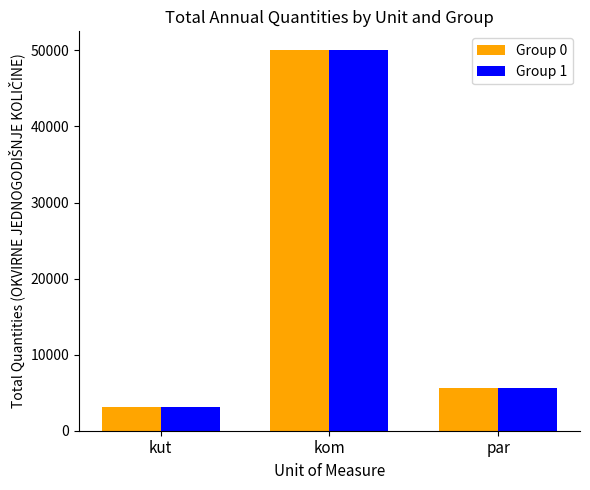

What is the highest value of the Group 0 series?

50000